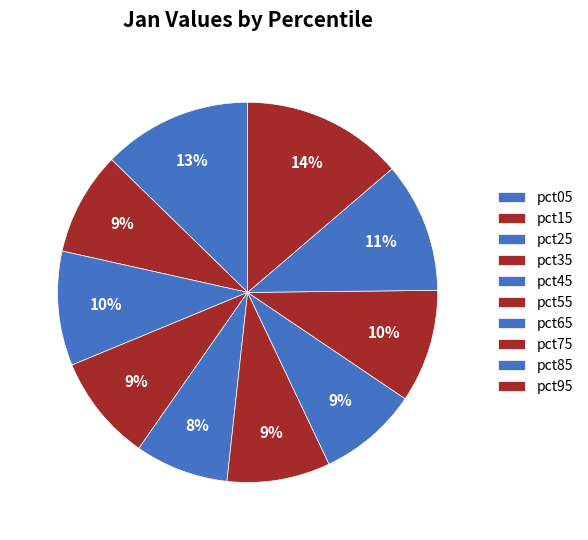

To the nearest percent, what is the difference between the pct25 and pct45 slice percentages?

2%